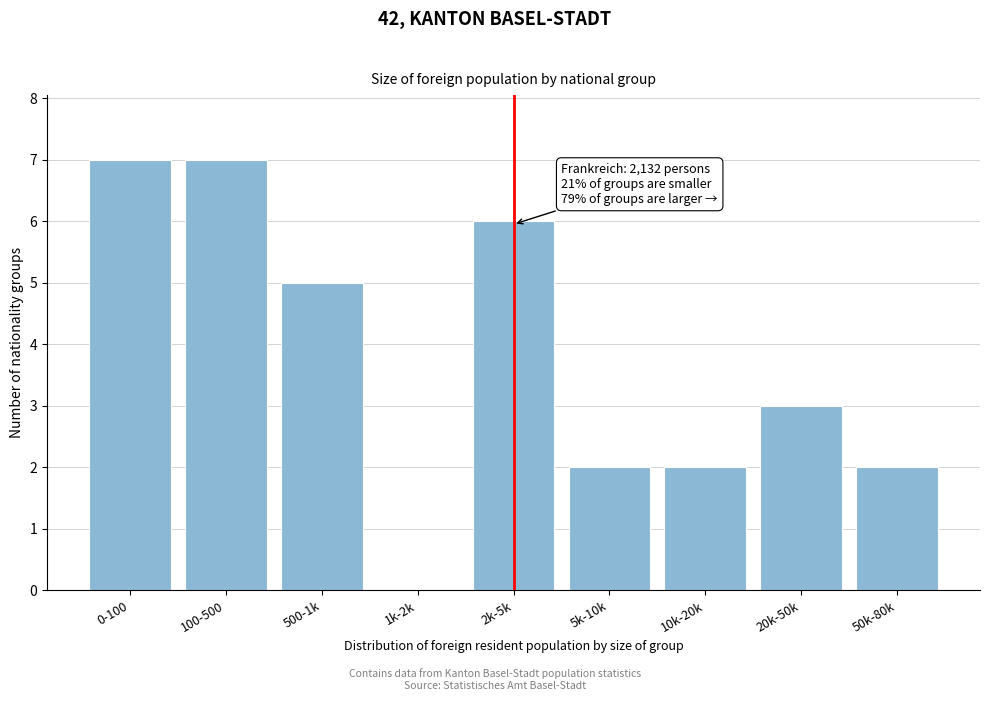

Reading left to right, what are all the values shown in this chart?

0-100=7	100-500=7	500-1k=5	1k-2k=0	2k-5k=6	5k-10k=2	10k-20k=2	20k-50k=3	50k-80k=2